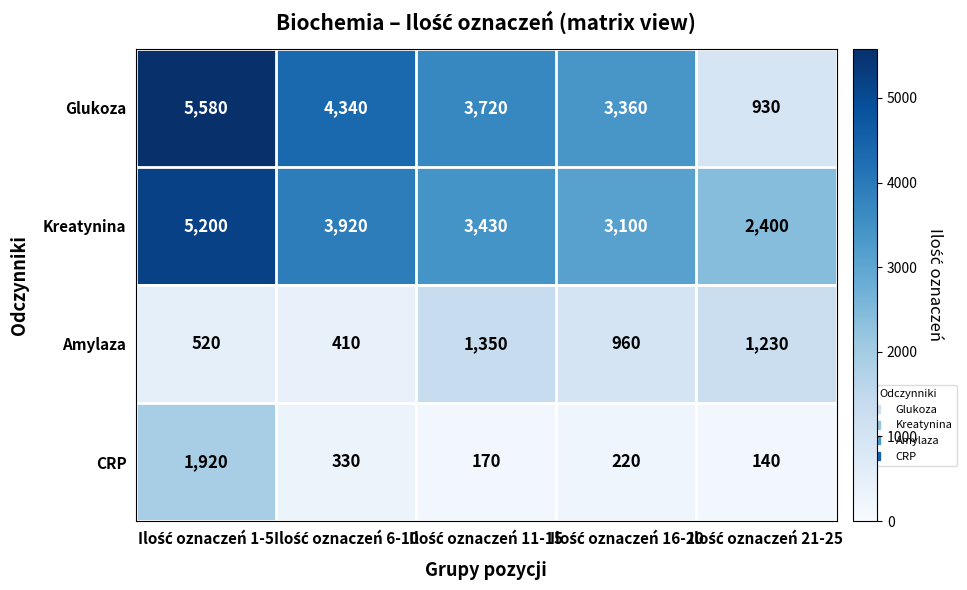

What is the difference between the maximum and minimum values in the Glukoza series?

4650